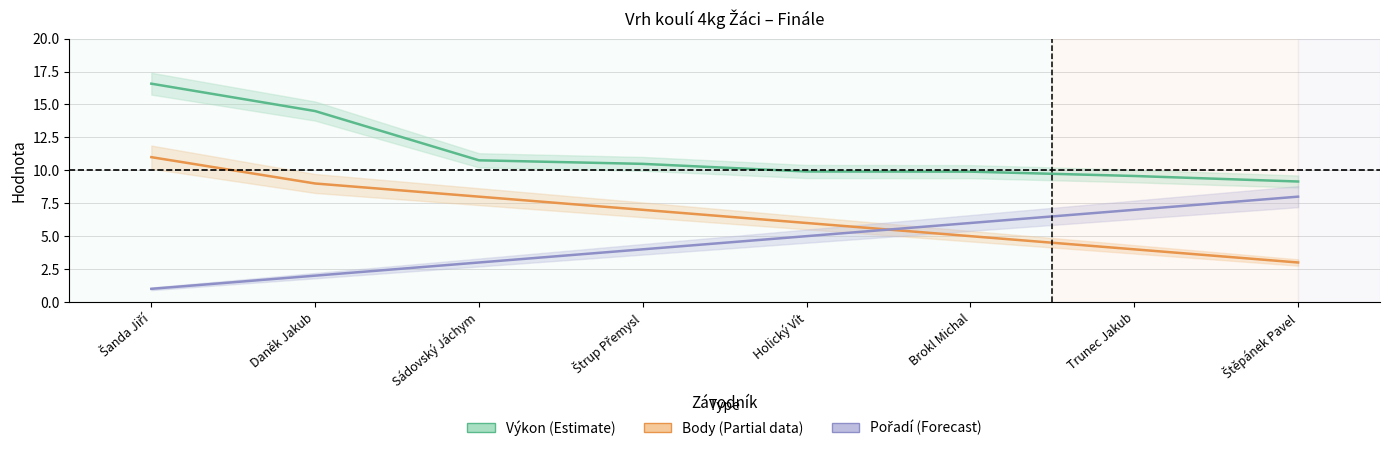

What is the minimum value for Výkon (Estimate)?

9.2